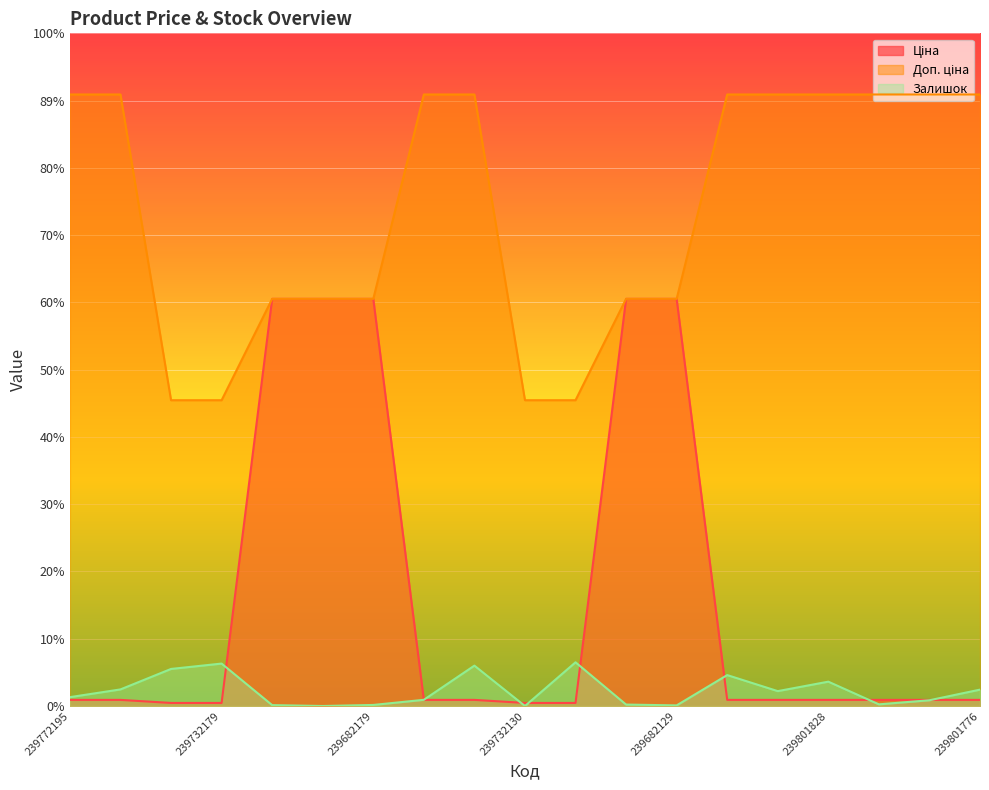

Which series has the largest range (max minus min)?

Ціна